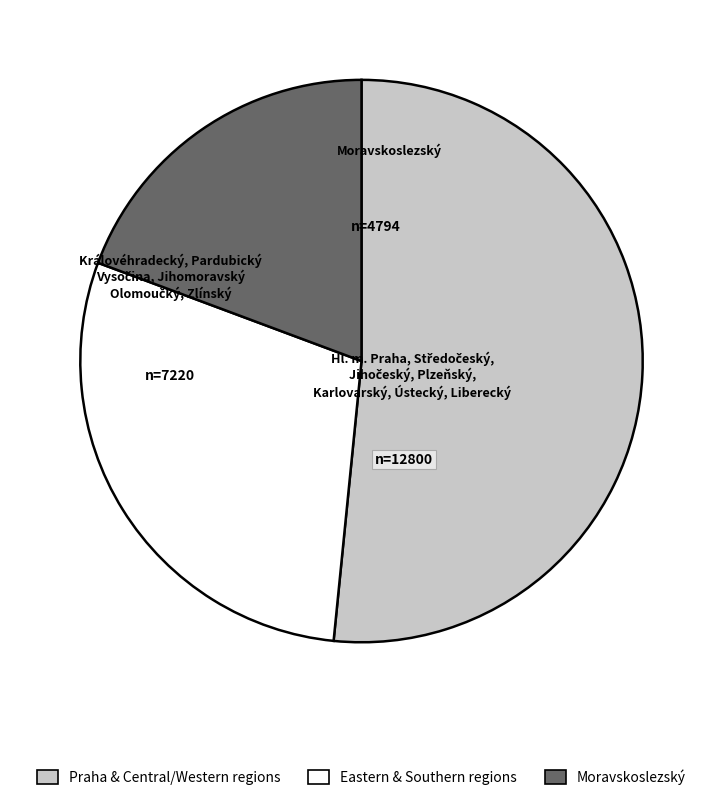

Is there a majority slice in this chart?

Yes